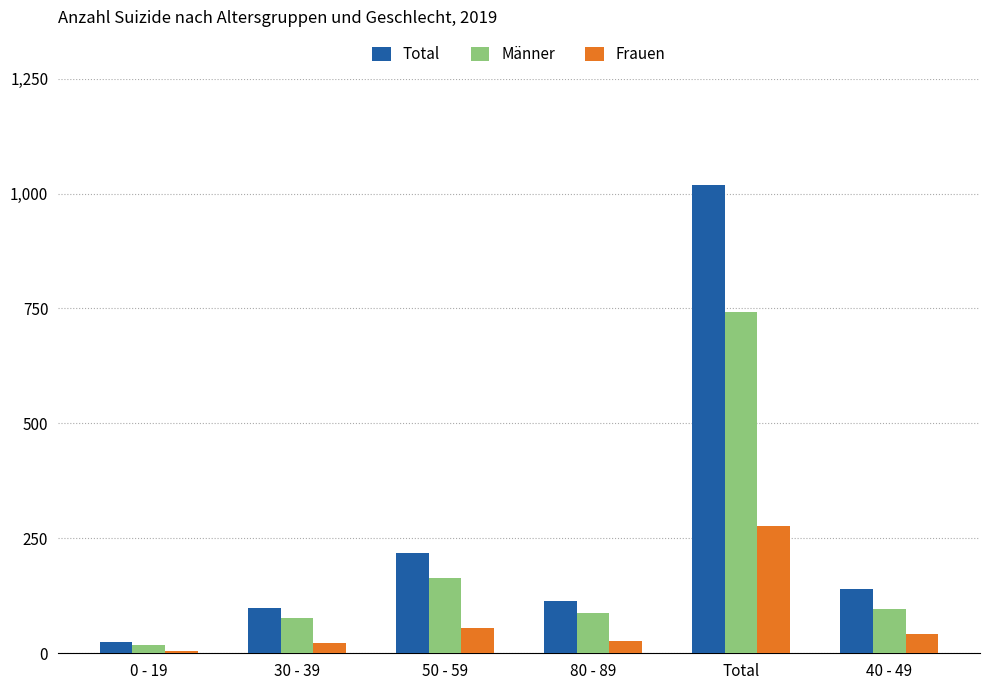

At how many categories does at least one series exceed 523?

1